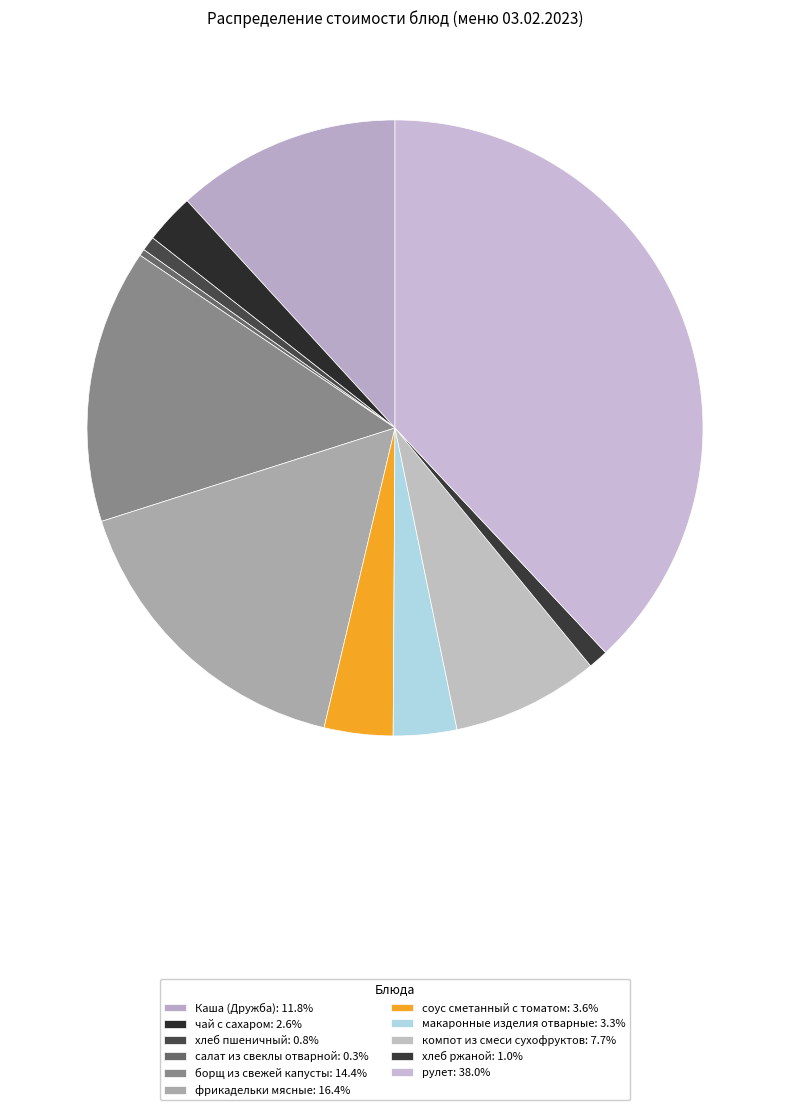

Is it true that хлеб пшеничный is 11% of the pie?

False